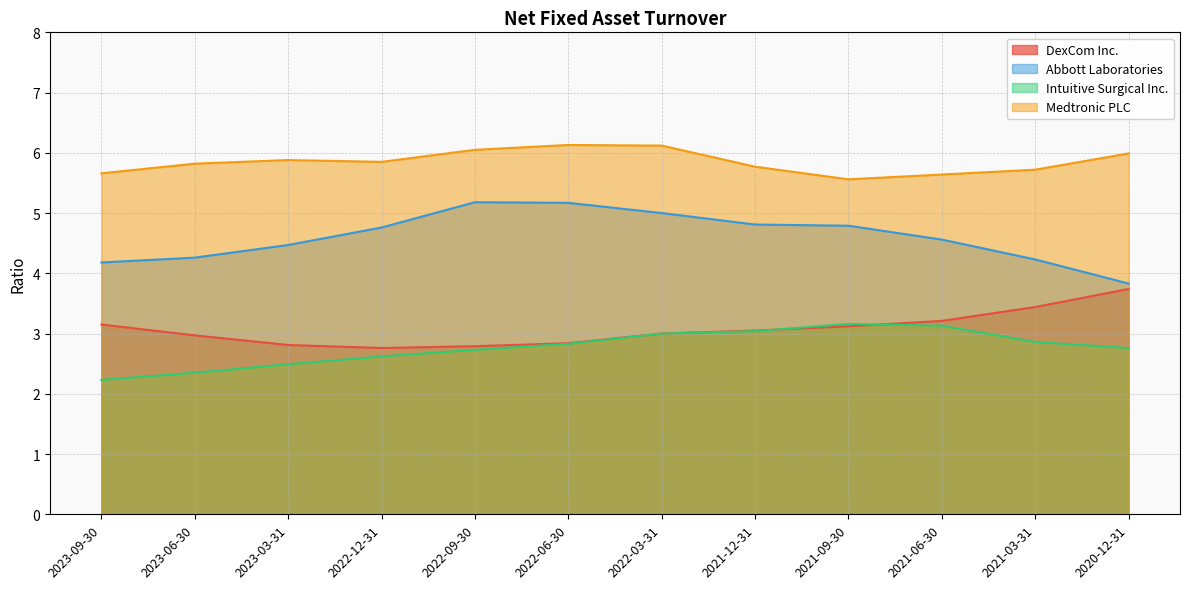

Which has a higher value, 2021-06-30 or 2022-09-30?

2021-06-30